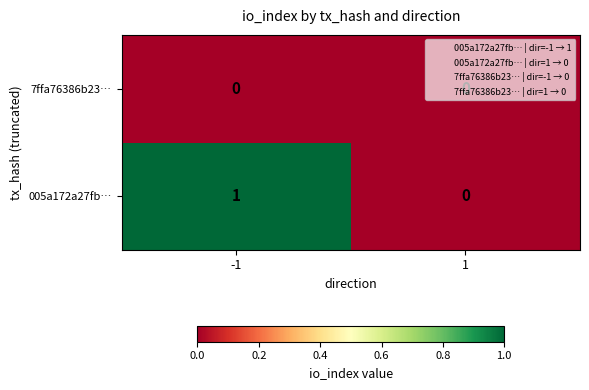

Which series has the largest total across all categories?

005a172a27fb…